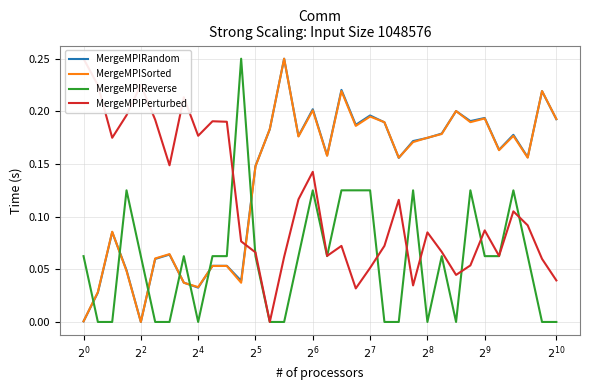

How many lines are shown in the chart?

4